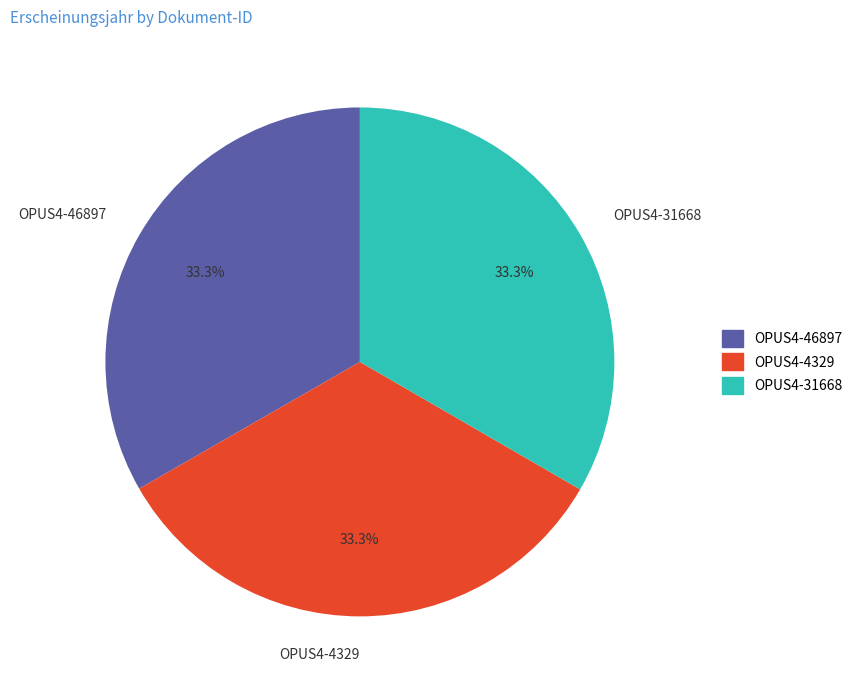

What percentage do OPUS4-46897 and OPUS4-4329 together represent?

66.7%